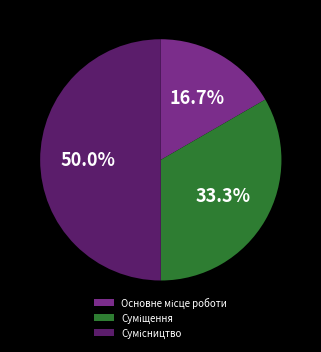

What percentage do Суміщення and Сумісництво together represent?

83.3%